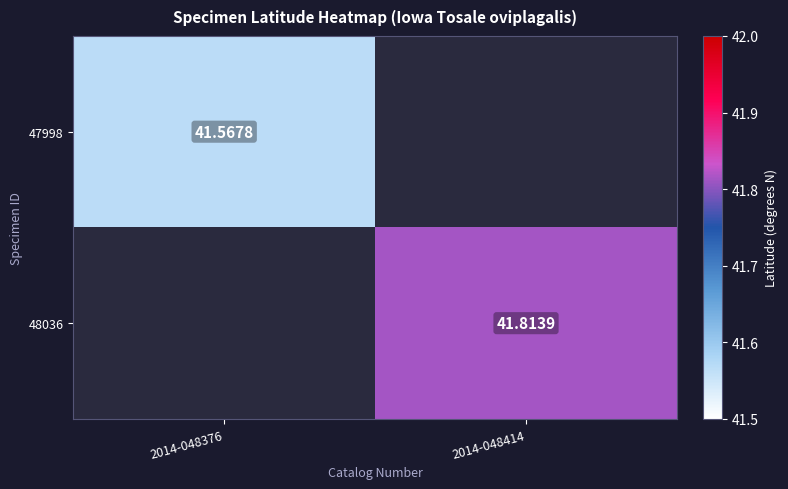

At which label is 47998 closest to 41?

2014-048376